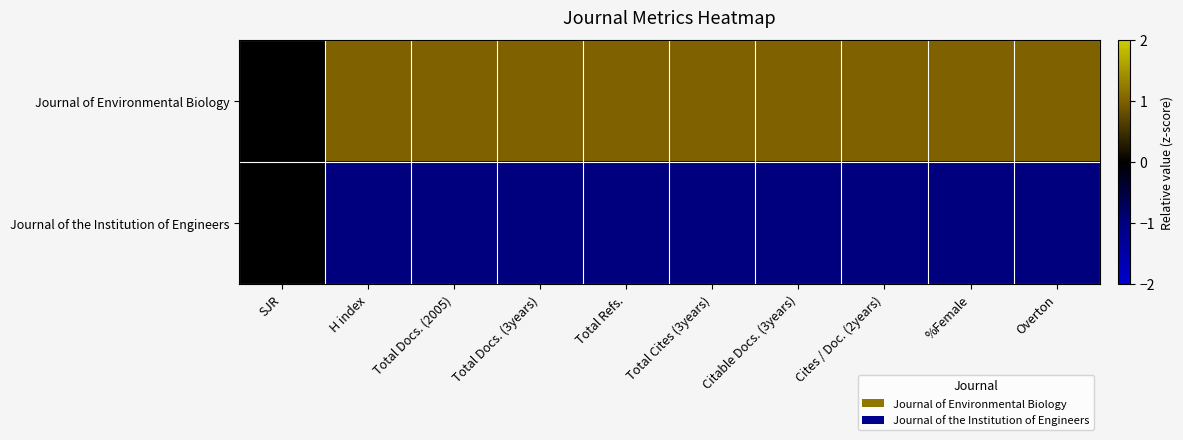

Reading left to right, transcribe all the data shown in this chart.

Journal of Environmental Biology: SJR=0	H index=1	Total Docs. (2005)=1	Total Docs. (3years)=1	Total Refs.=1	Total Cites (3years)=1	Citable Docs. (3years)=1	Cites / Doc. (2years)=1	%Female=1	Overton=1
Journal of the Institution of Engineers: SJR=0	H index=-1	Total Docs. (2005)=-1	Total Docs. (3years)=-1	Total Refs.=-1	Total Cites (3years)=-1	Citable Docs. (3years)=-1	Cites / Doc. (2years)=-1	%Female=-1	Overton=-1